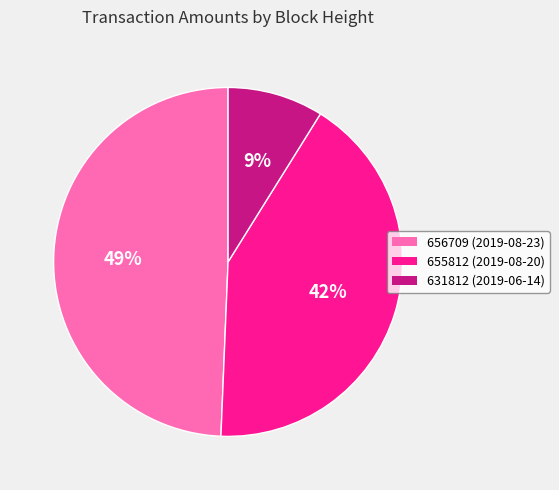

How many slices are in this pie chart?

3